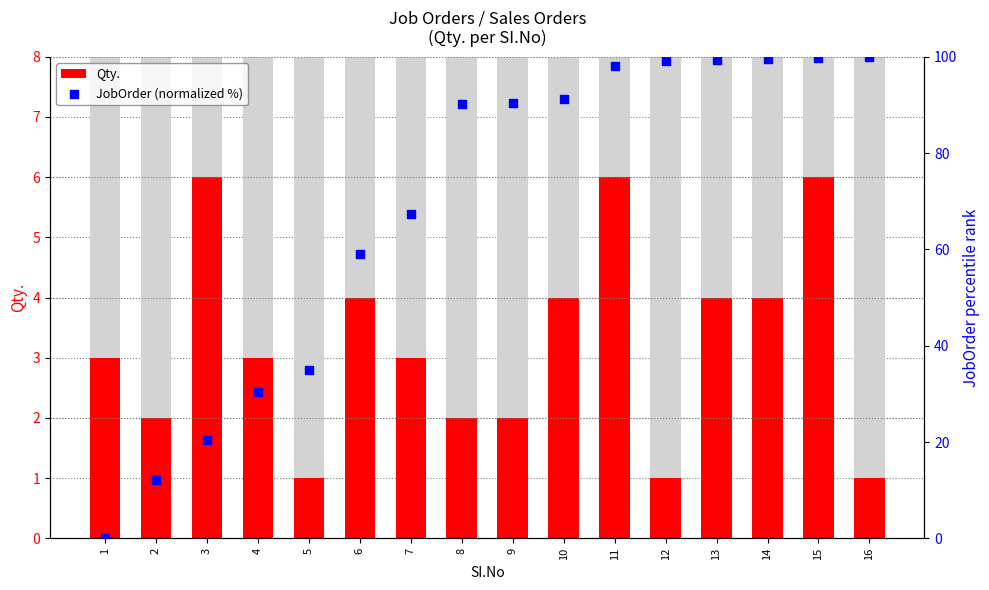

At which category is the sum across all series the highest?

15